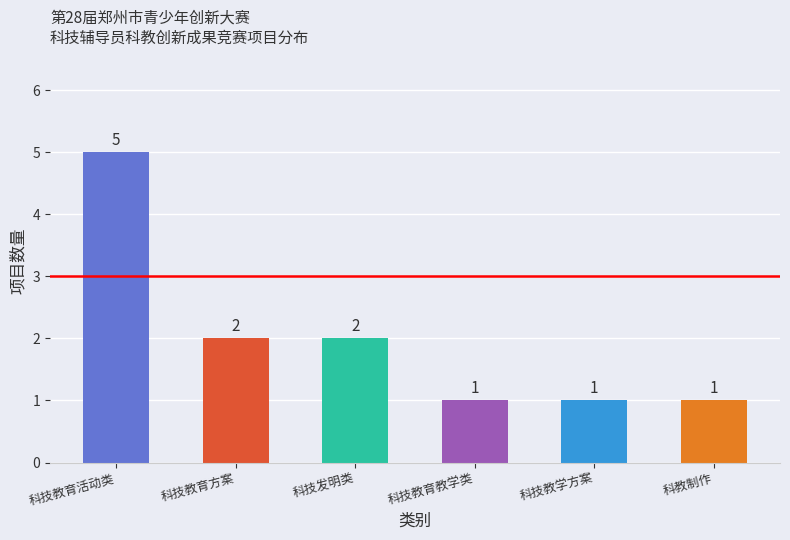

Reading right to left, what are all the values shown in this chart?

科教制作=1	科技教学方案=1	科技教育教学类=1	科技发明类=2	科技教育方案=2	科技教育活动类=5